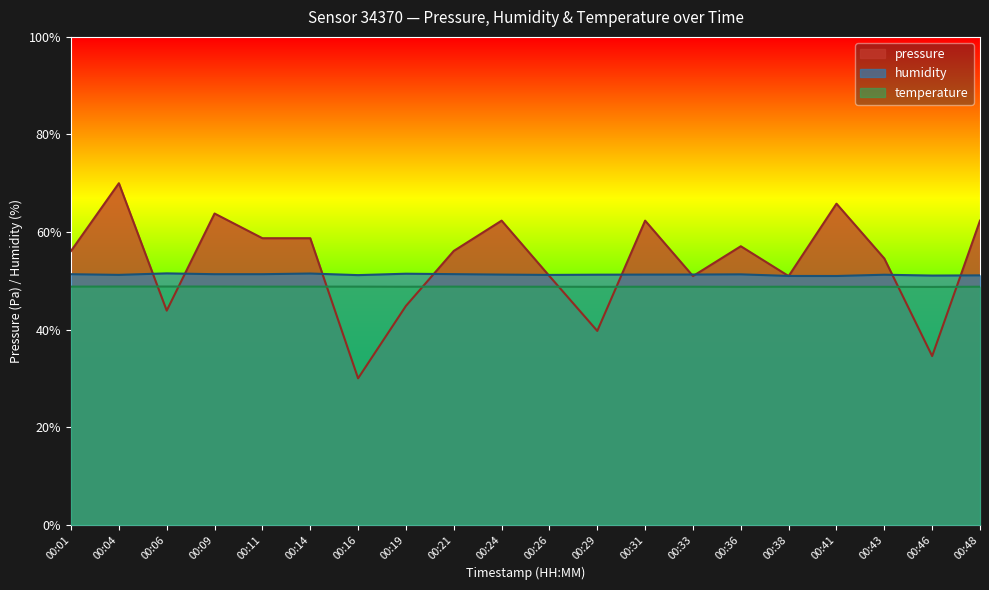

How many interior local valleys does the temperature series have?

4